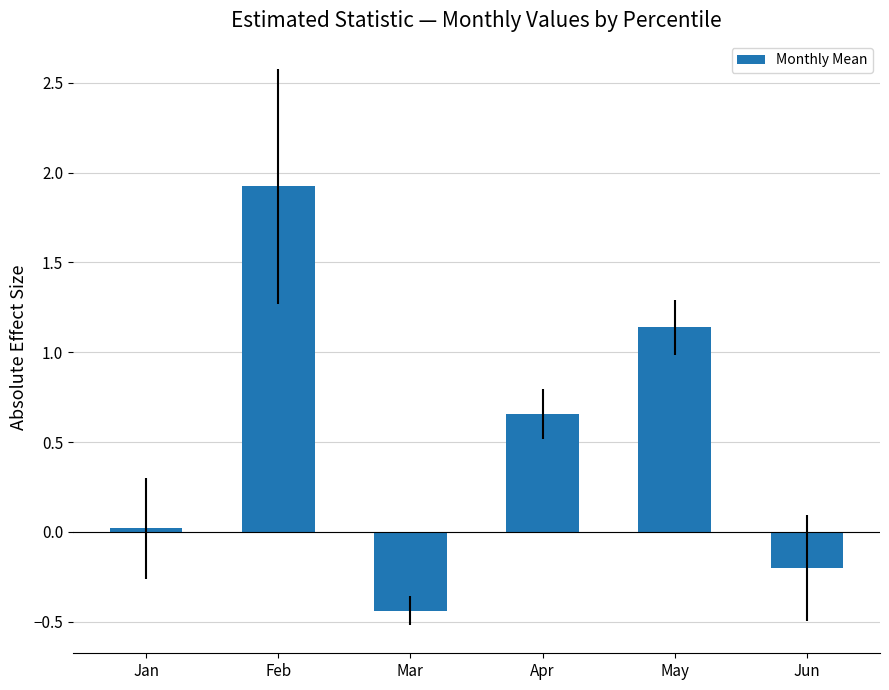

How many values exceed 0?

4